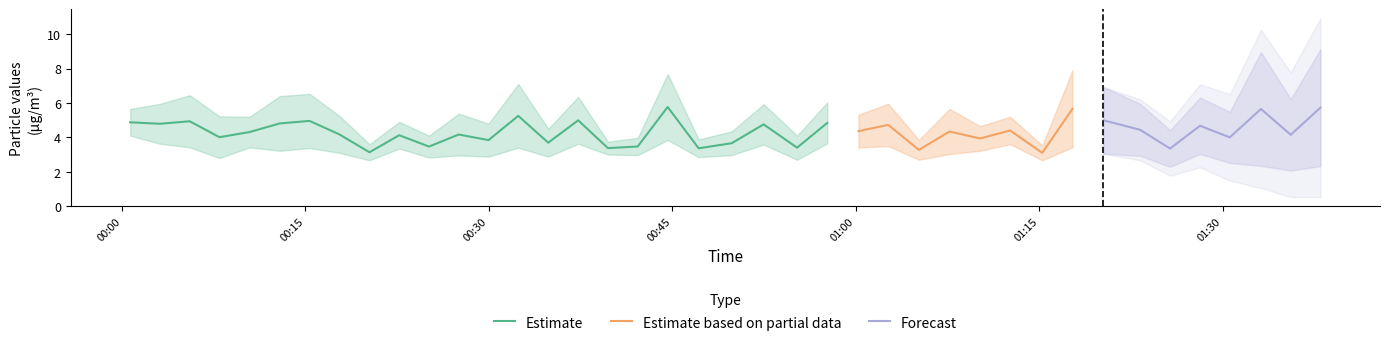

What is the total value across all series at 39?

11.5